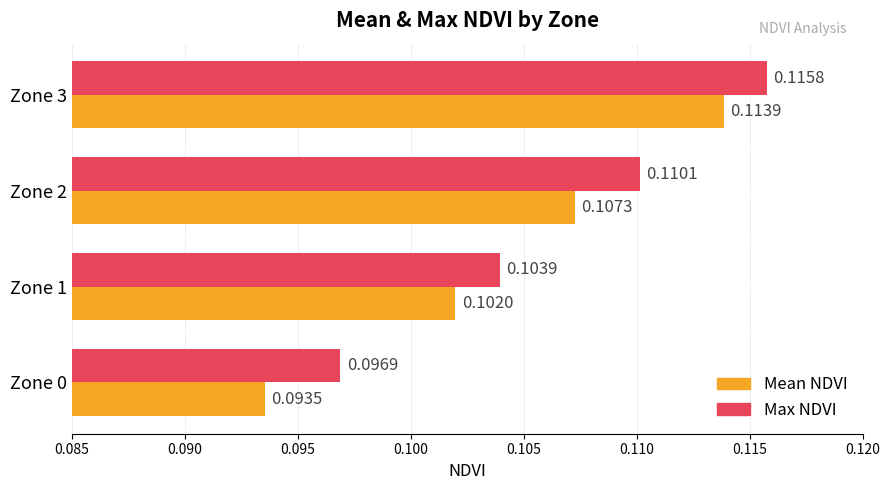

What are all the series names shown in the legend?

Mean NDVI, Max NDVI